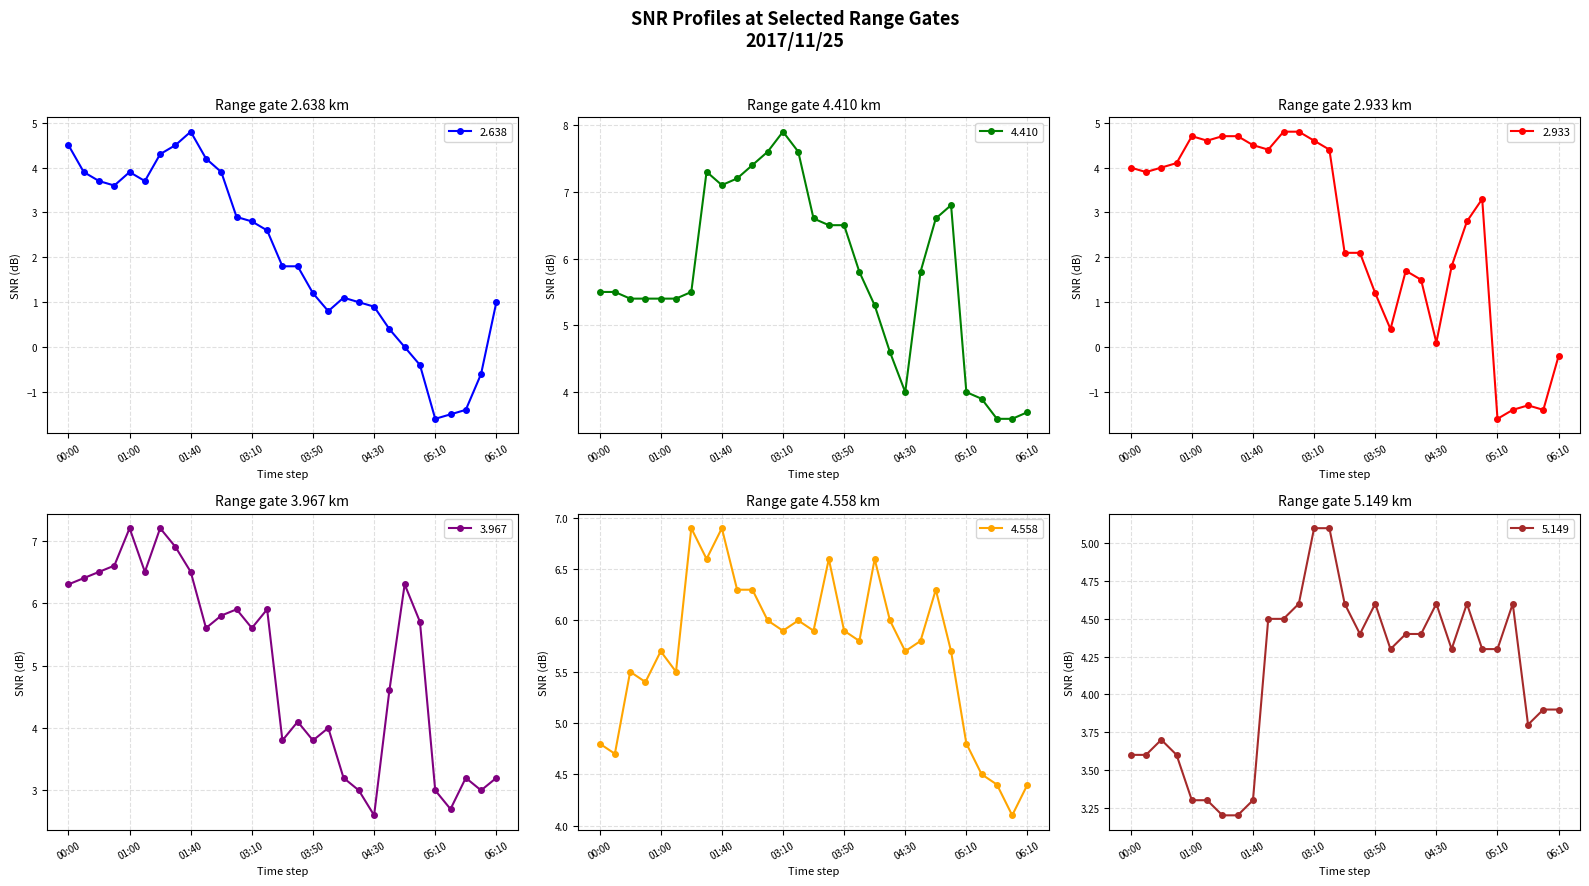

What are all the series names shown in the legend?

2.638, 4.410, 2.933, 3.967, 4.558, 5.149